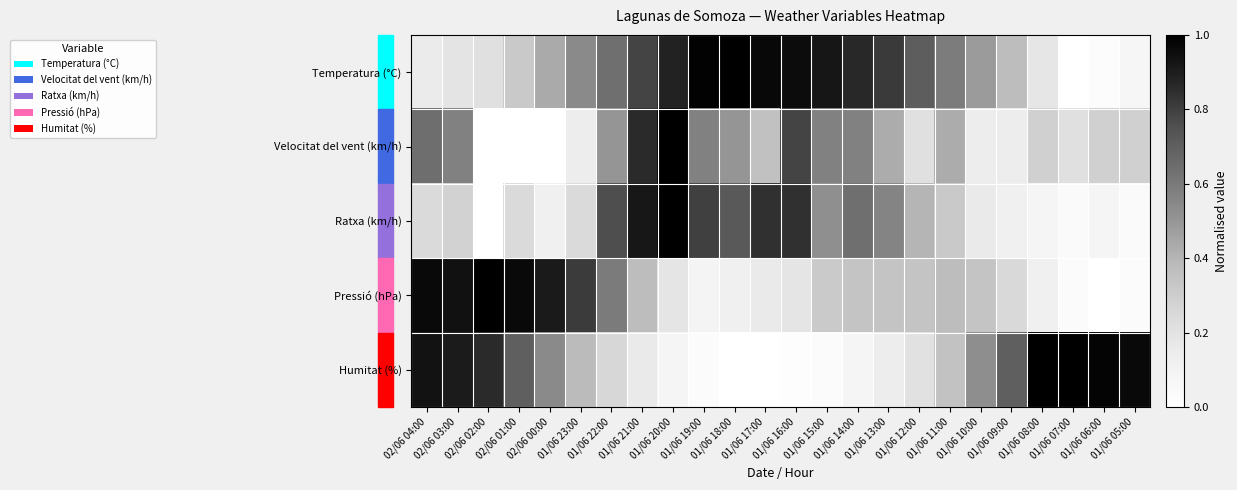

At how many categories does at least one series exceed 0?

24